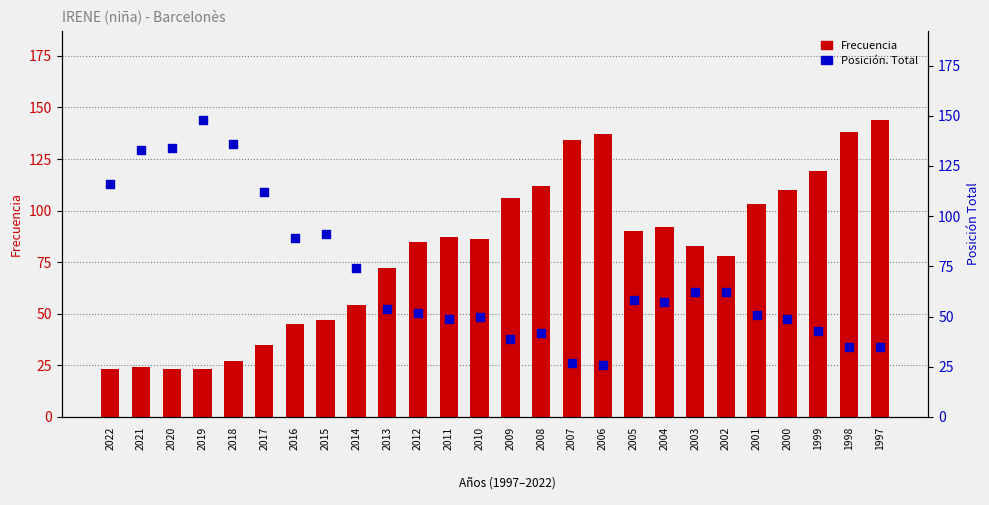

At how many categories does at least one series exceed 27?

26